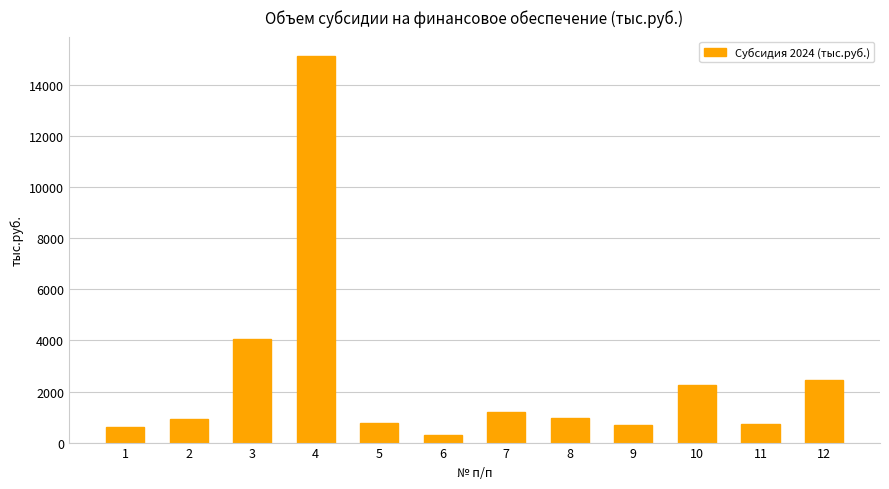

How many values are below 948?

6